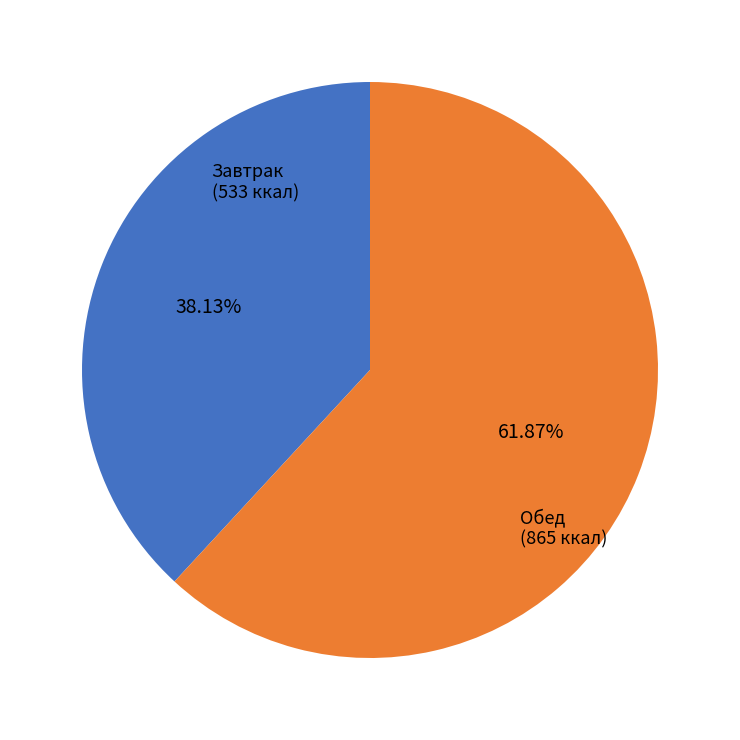

Is there a majority slice in this chart?

Yes